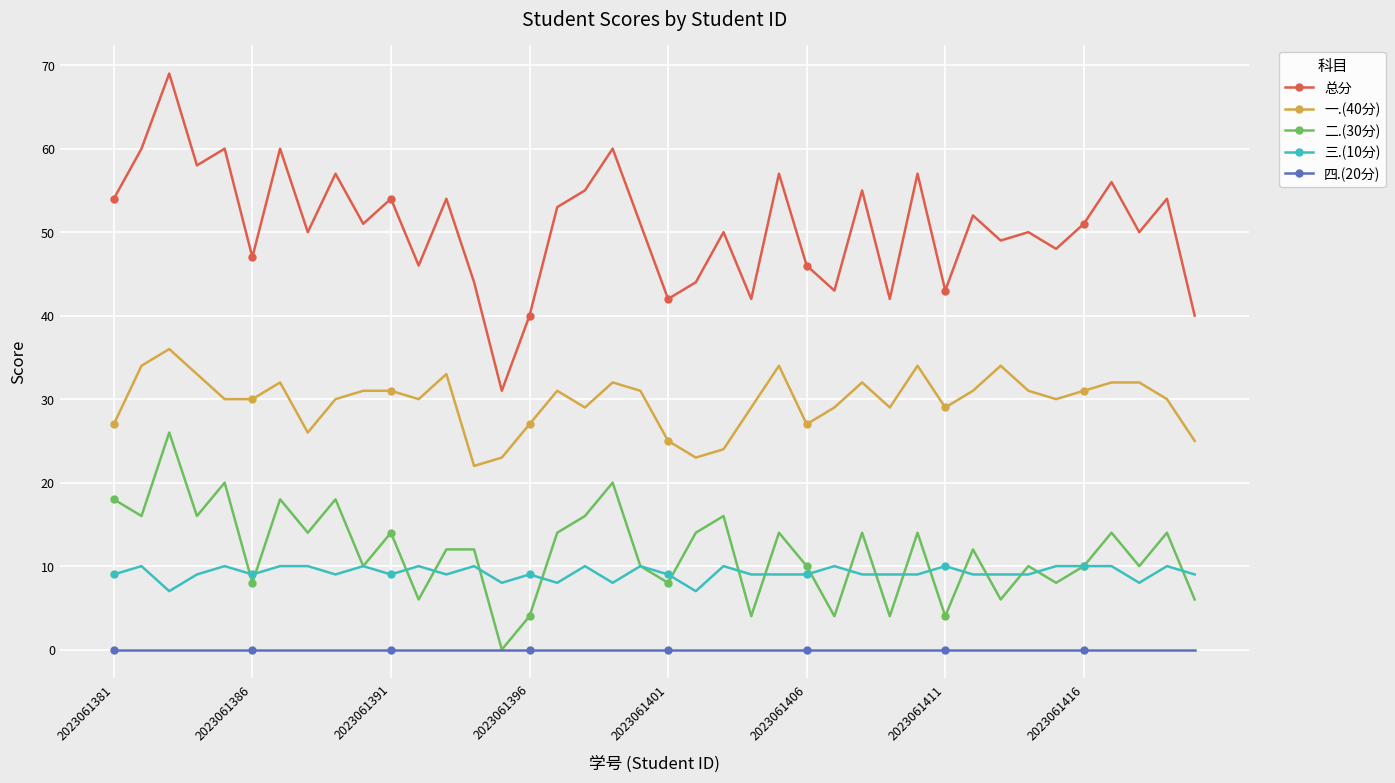

True or false: 二.(30分) and 总分 intersect in this chart.

False